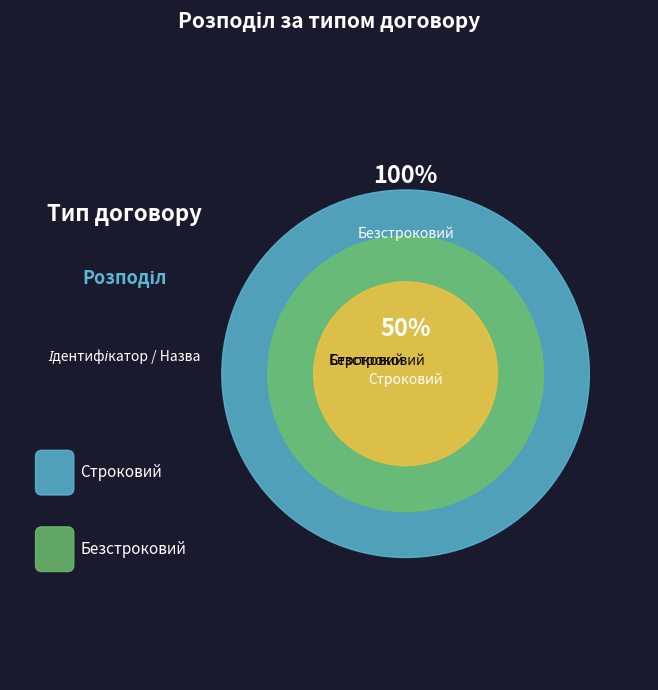

Is the sum of Строковий and Безстроковий greater than half?

Yes